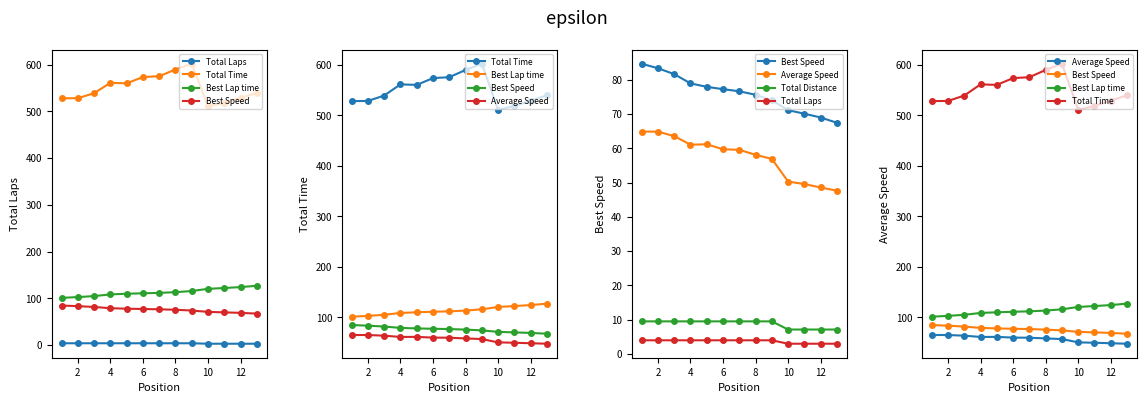

Does the chart have visible grid lines?

No